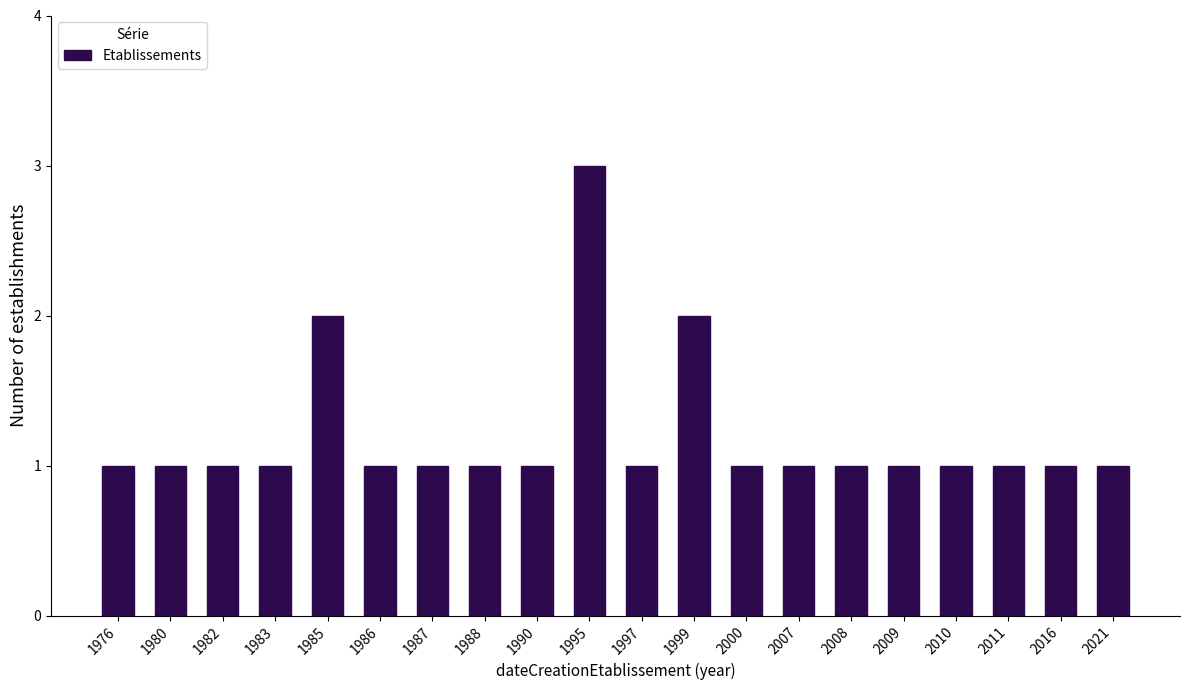

Reading left to right, extract all data points from this chart.

1	1	1	1	2	1	1	1	1	3	1	2	1	1	1	1	1	1	1	1